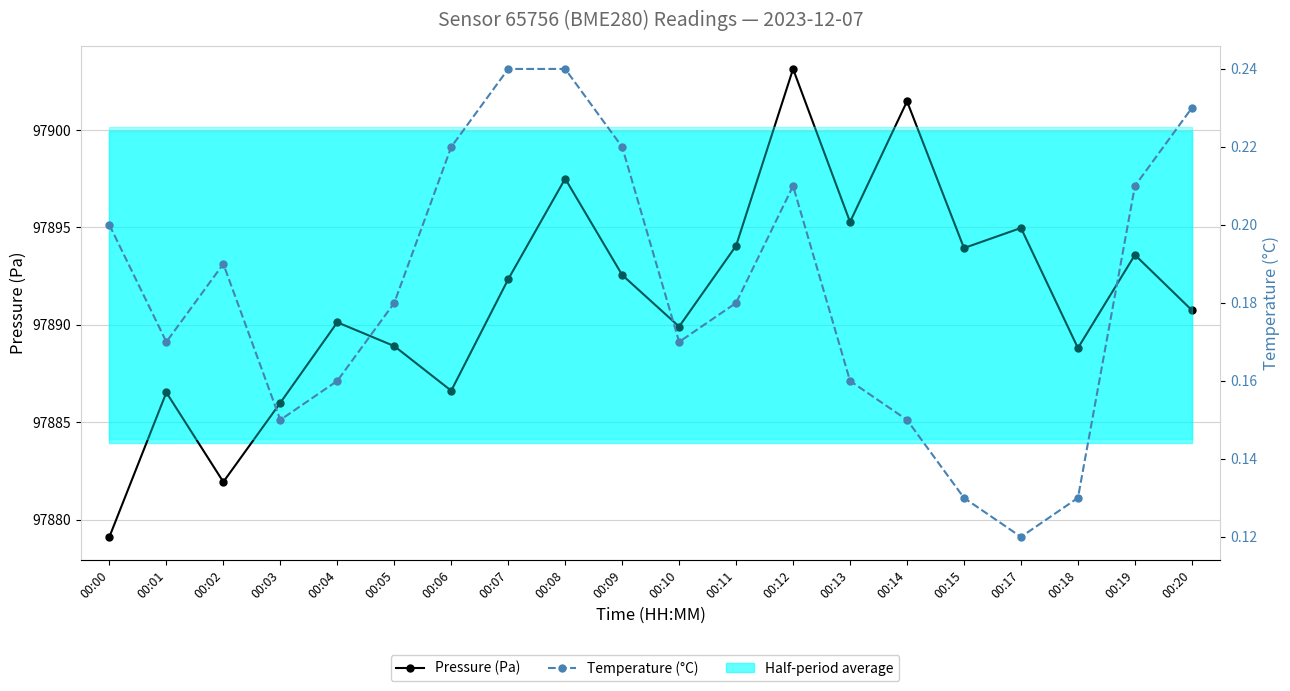

What is the average value of the Temperature (°C) series?

0.2